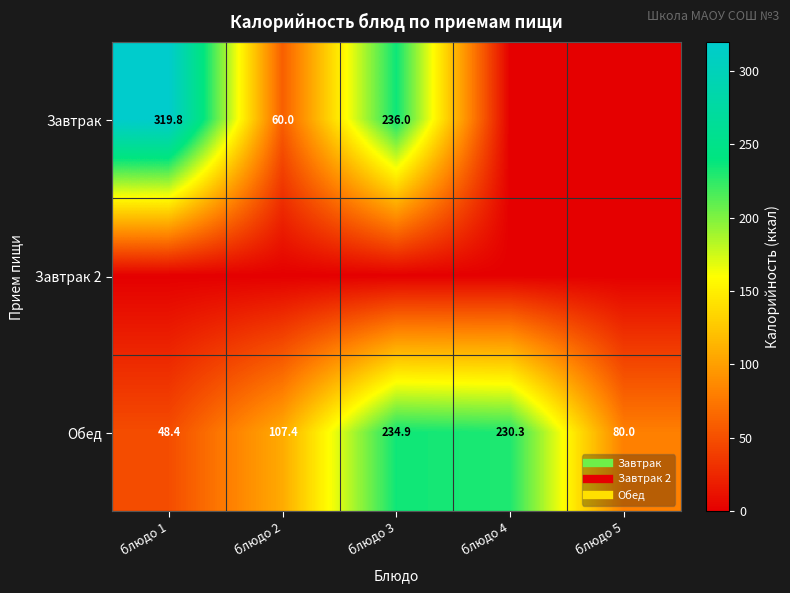

True or false: Завтрак 2 has a value of 0.0 at блюдо 3.

True